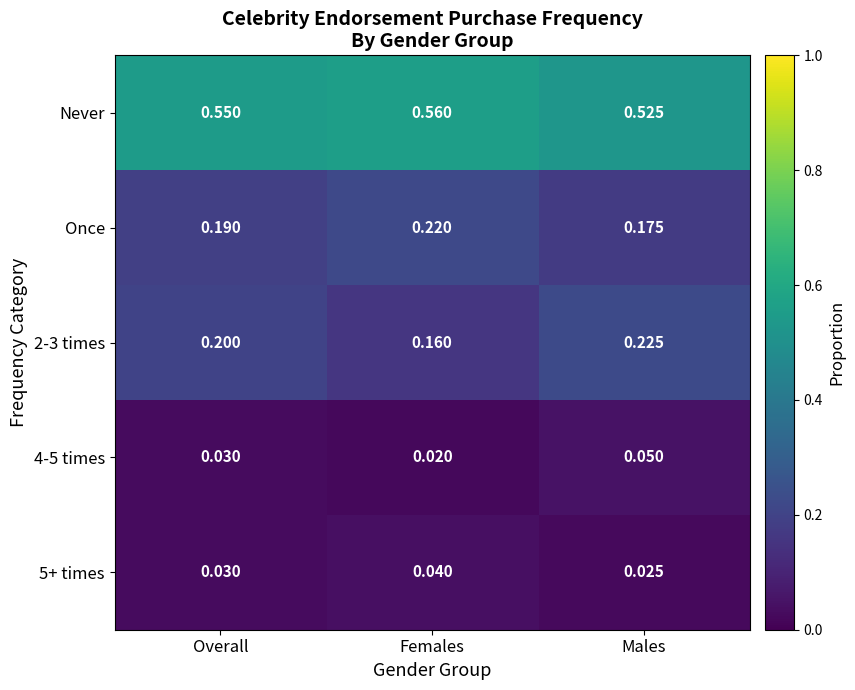

How many distinct data groups are displayed?

5